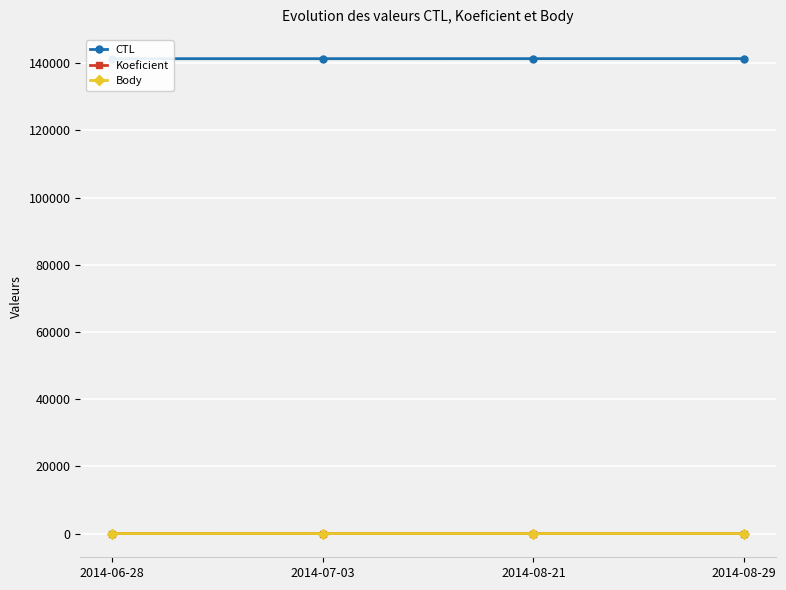

Does the chart display data point markers on the line(s)?

Yes